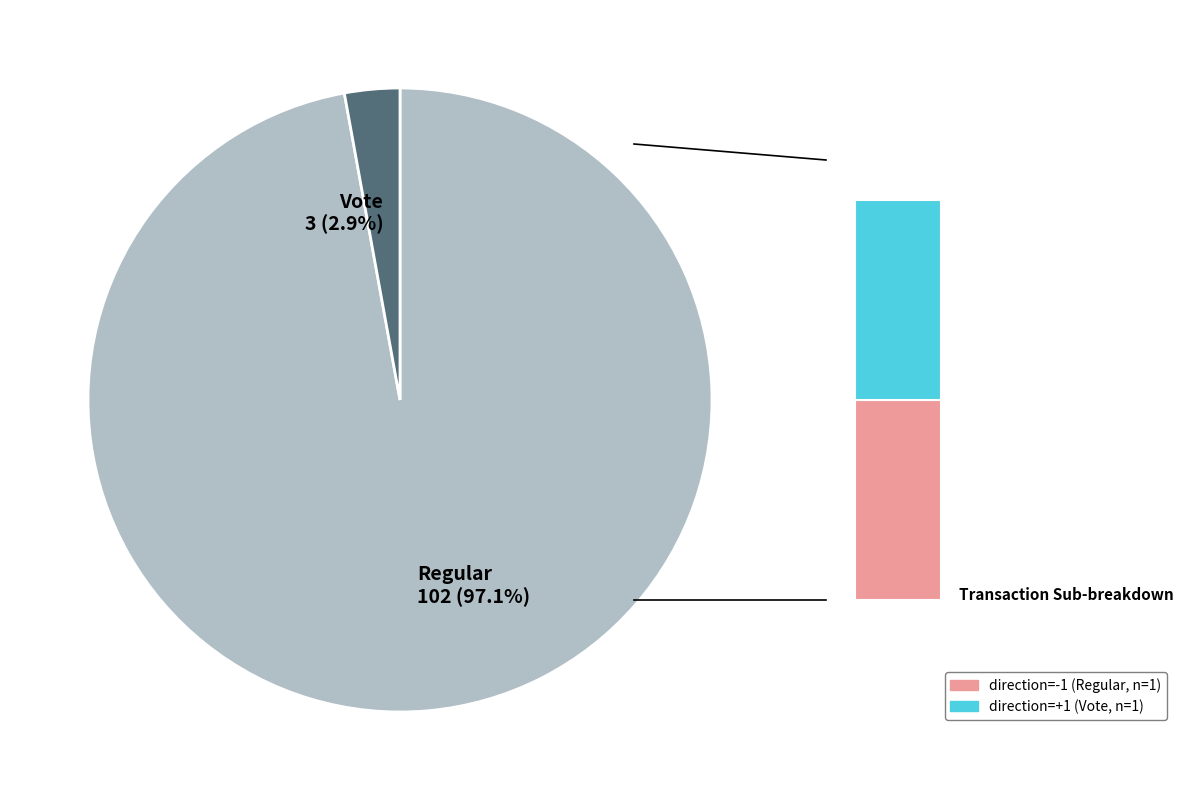

How many slices are in this pie chart?

2